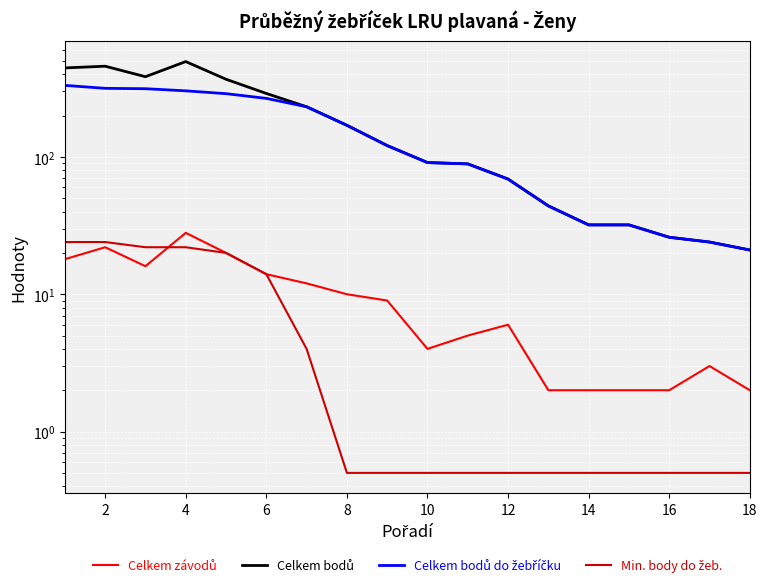

Which series has the largest total across all categories?

Celkem bodů